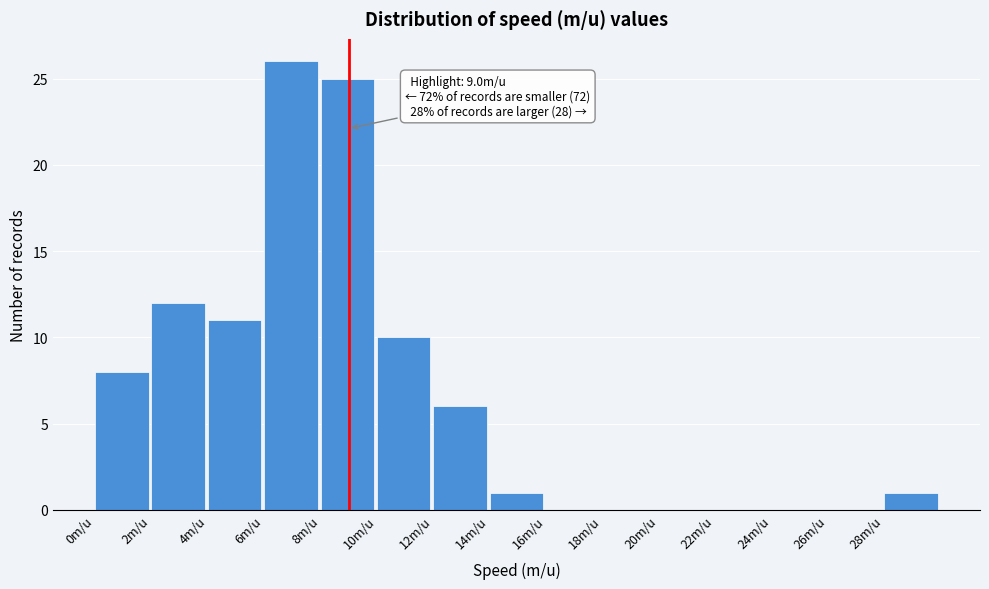

Which range on the x-axis has the tallest bar?

6 to 8